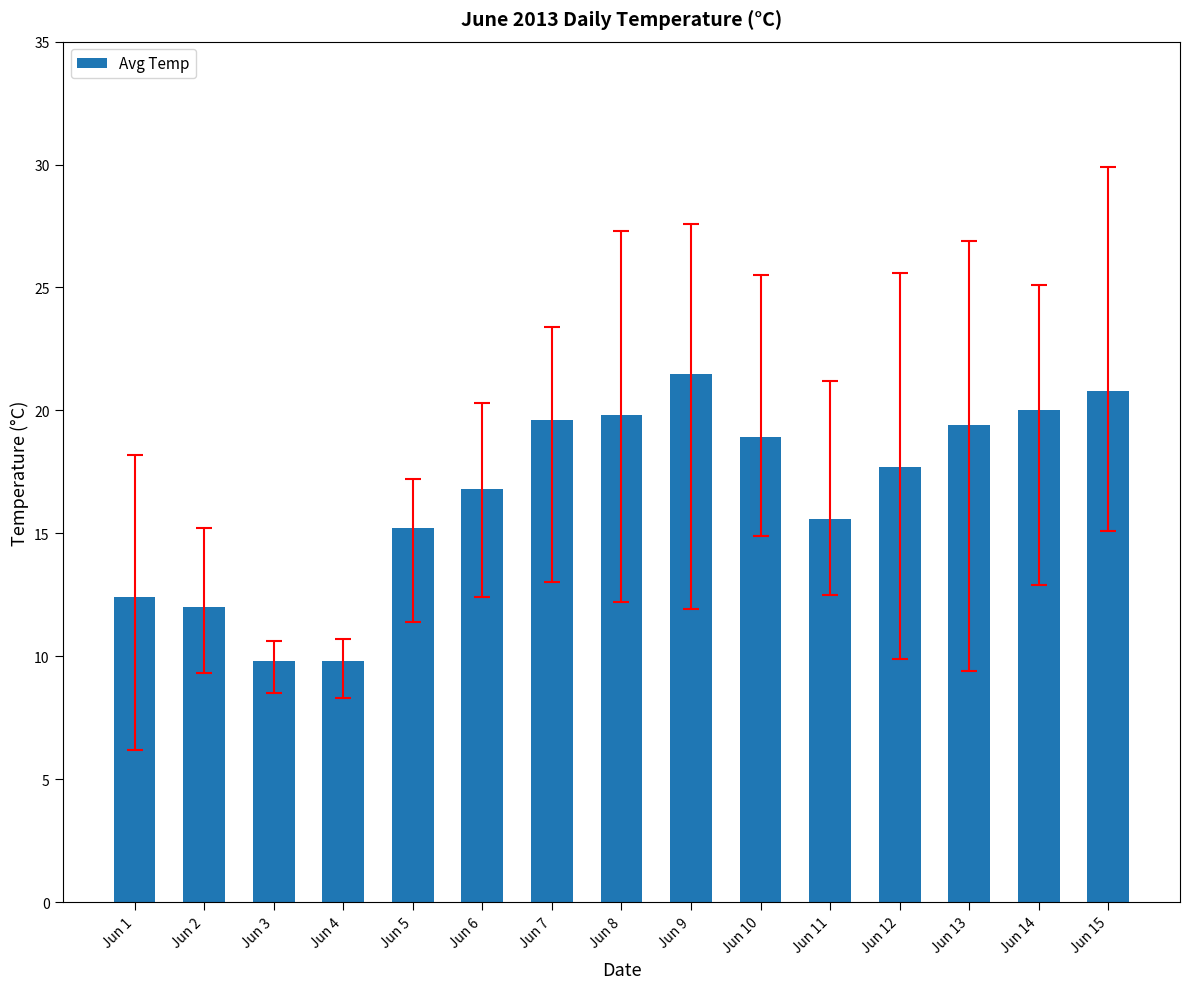

Reading left to right, transcribe all the data shown in this chart.

12.4	12.0	9.8	9.8	15.2	16.8	19.6	19.8	21.5	18.9	15.6	17.7	19.4	20.0	20.8